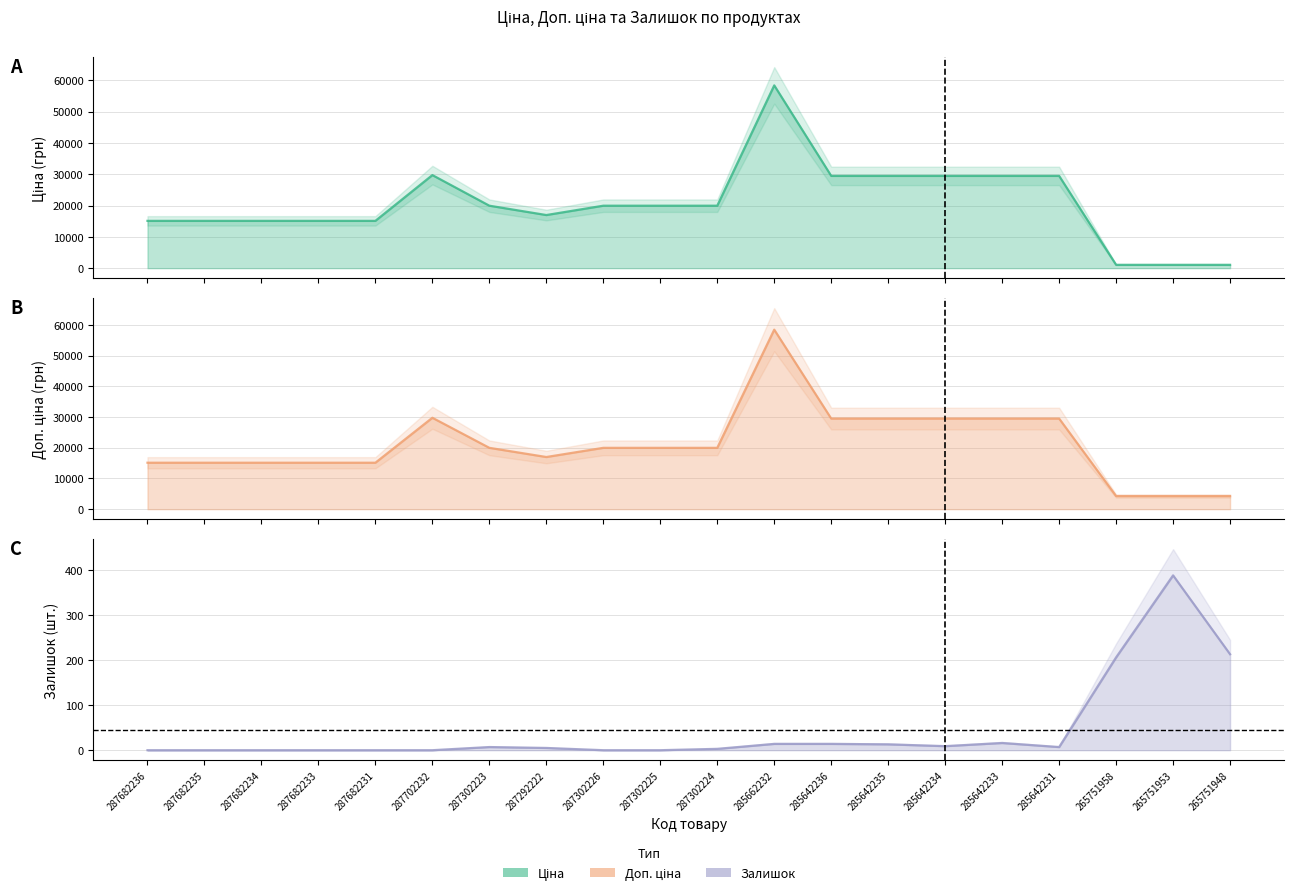

What are all the series names shown in the legend?

Ціна, Доп. ціна, Залишок